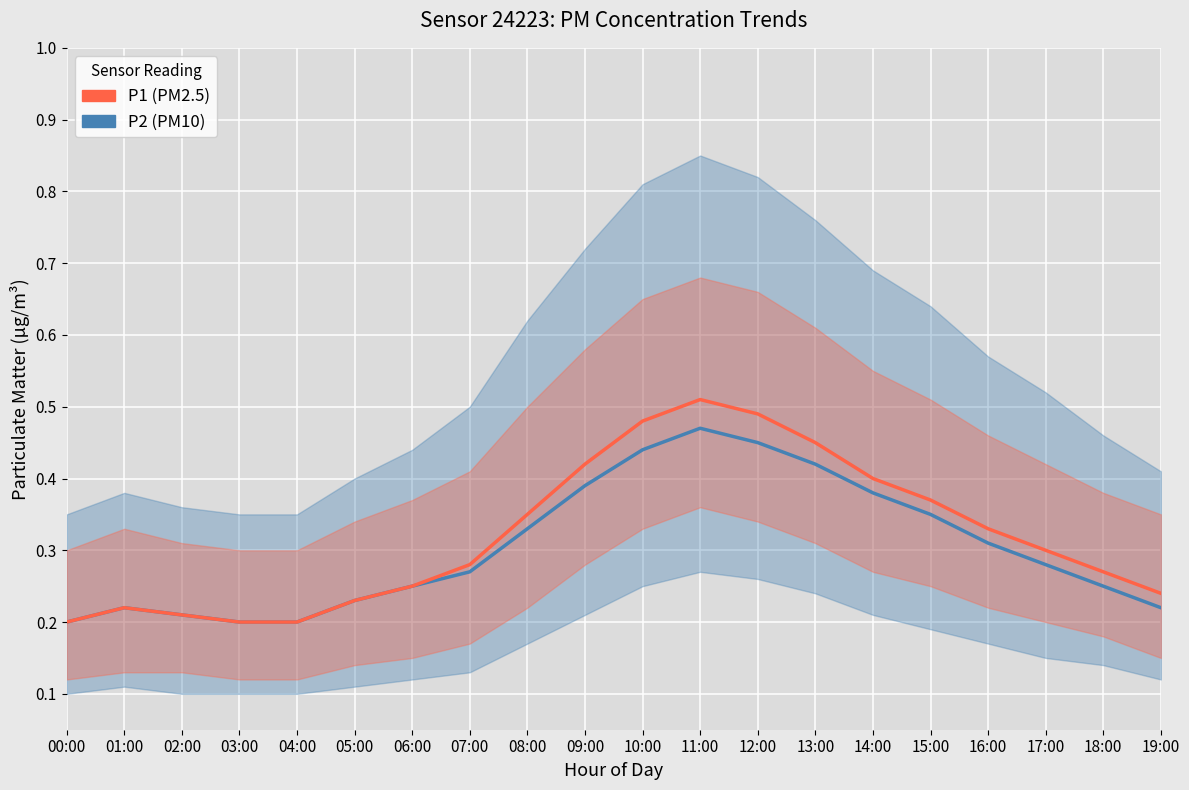

True or false: P2 has more than 1 interior local peaks.

True